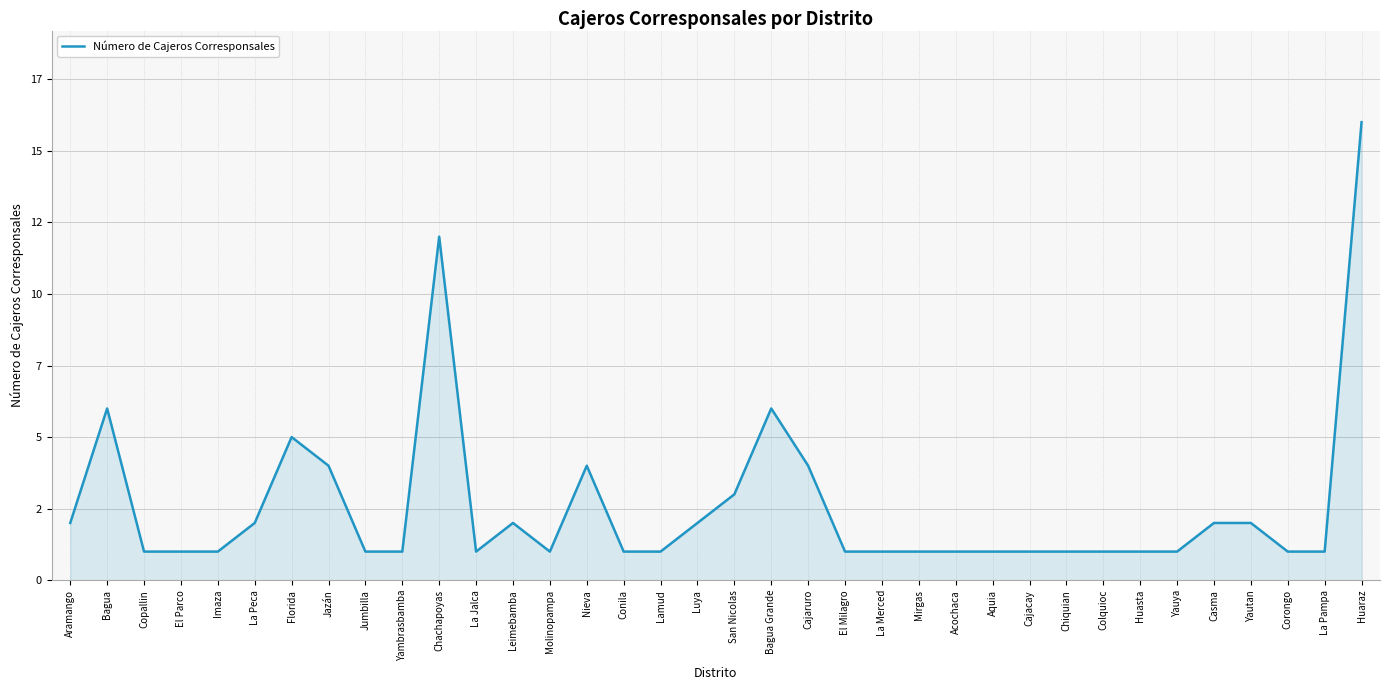

Count the number of categories in the chart.

36